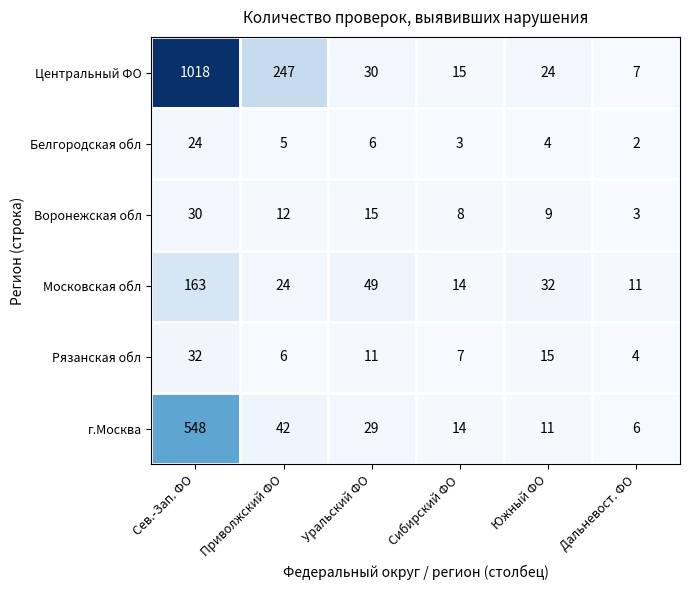

The value of Рязанская обл at Сибирский ФО is 7. True or false?

True